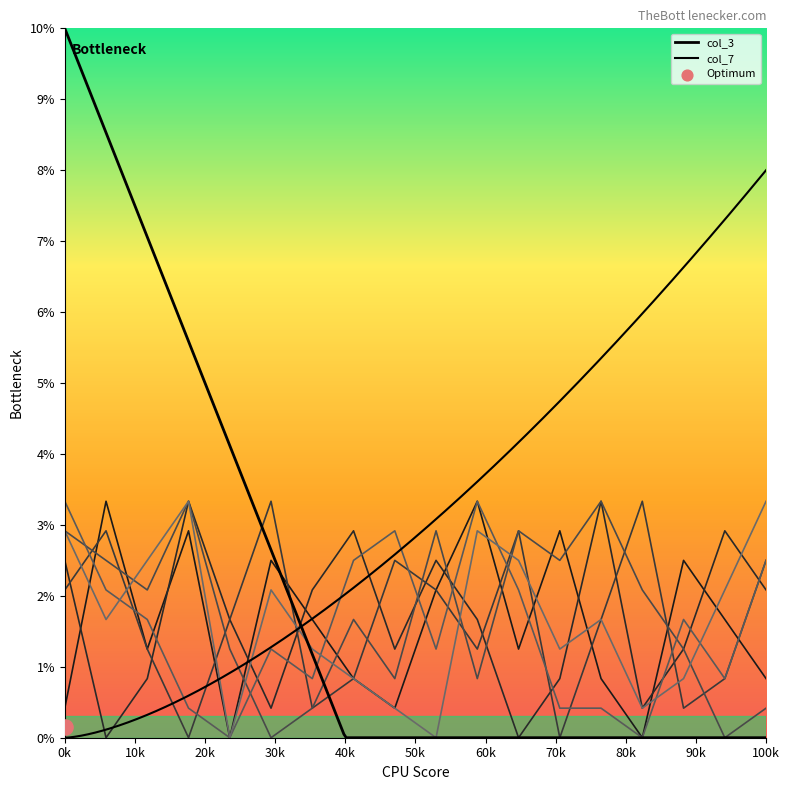

At how many categories does at least one series exceed 1?

18